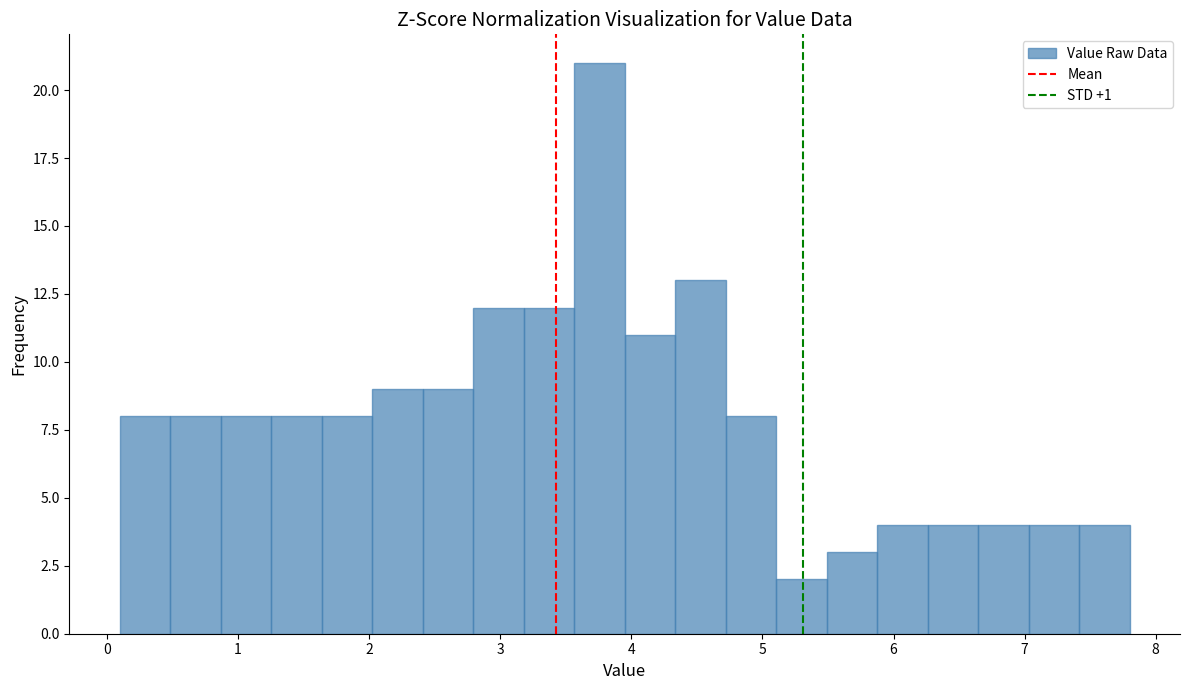

Around what value on the x-axis is the tallest bar? Give the approximate position of its centre, as read against the axis.

3.8